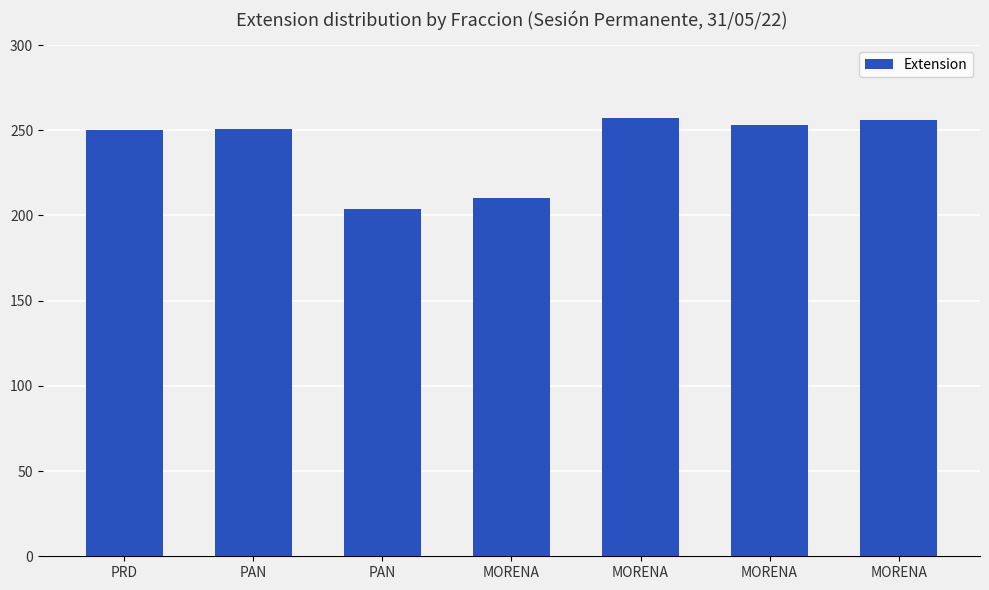

At which label does the data first exceed 251?

MORENA